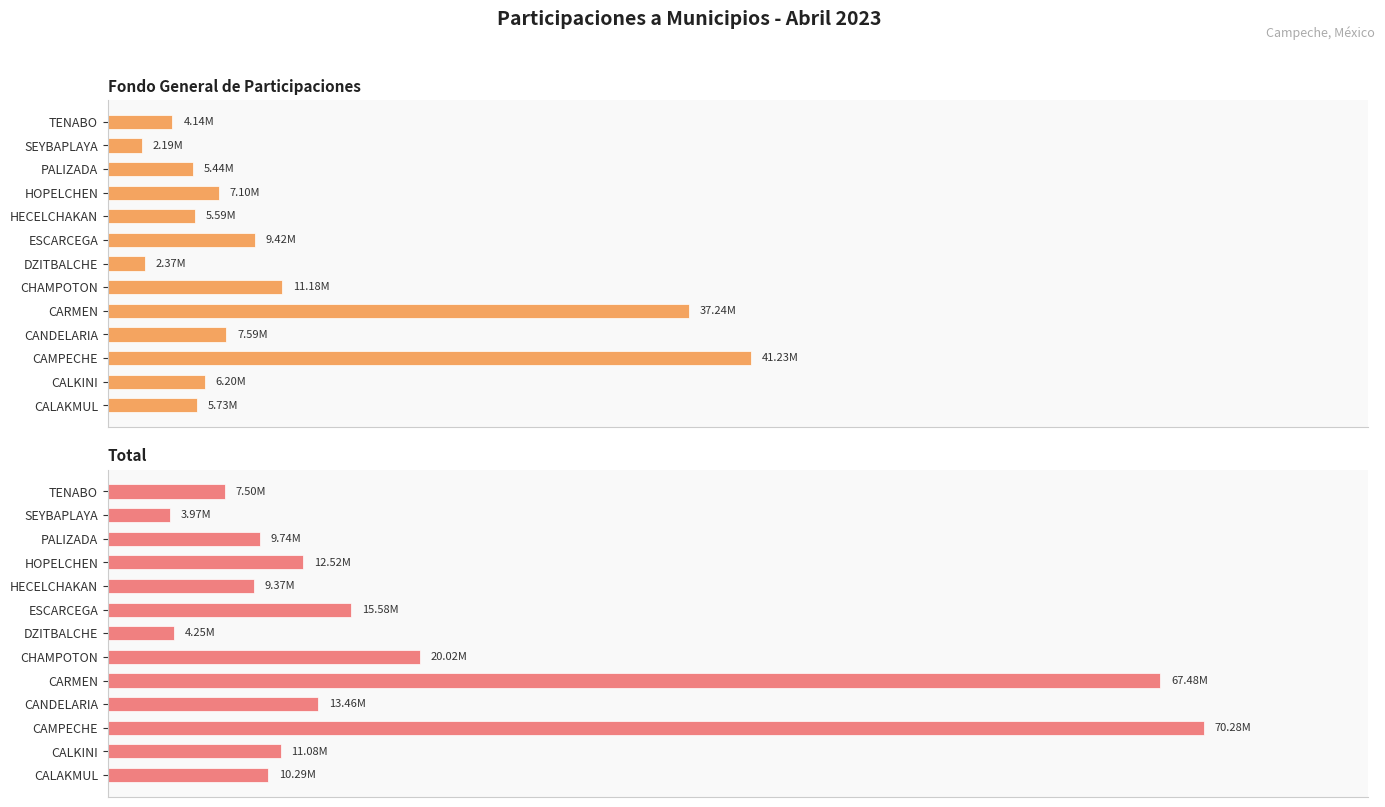

What is the difference between the second highest and second lowest values in the Total series?

63234619.7